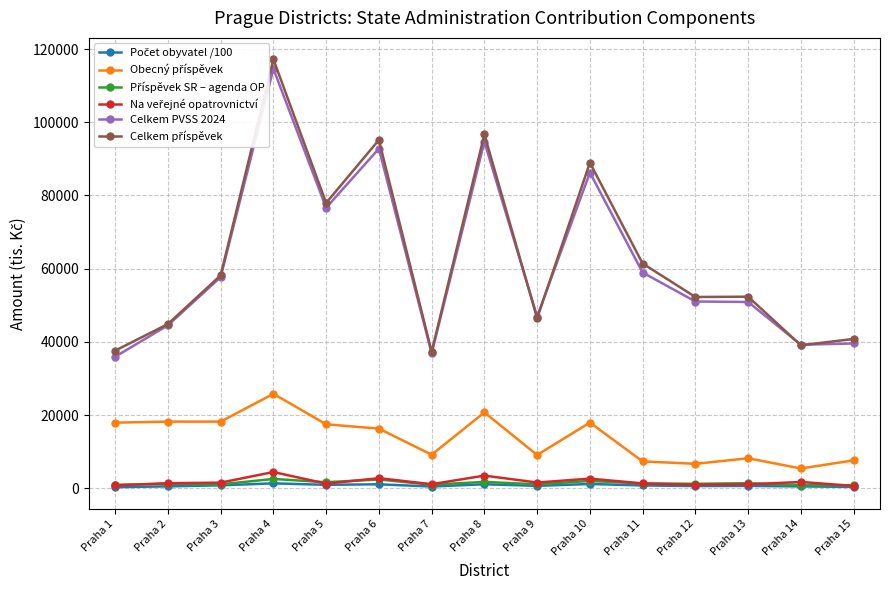

What is the approximate value of Na veřejné opatrovnictví at Praha 15?

640.5